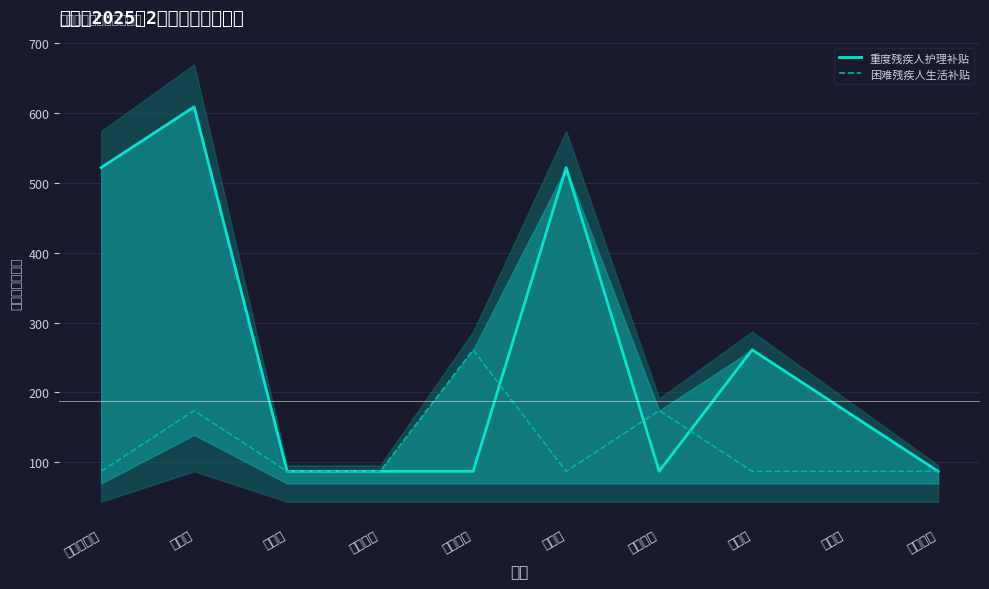

Rank the series by their average value, from highest to lowest.

重度残疾人护理补贴, 困难残疾人生活补贴